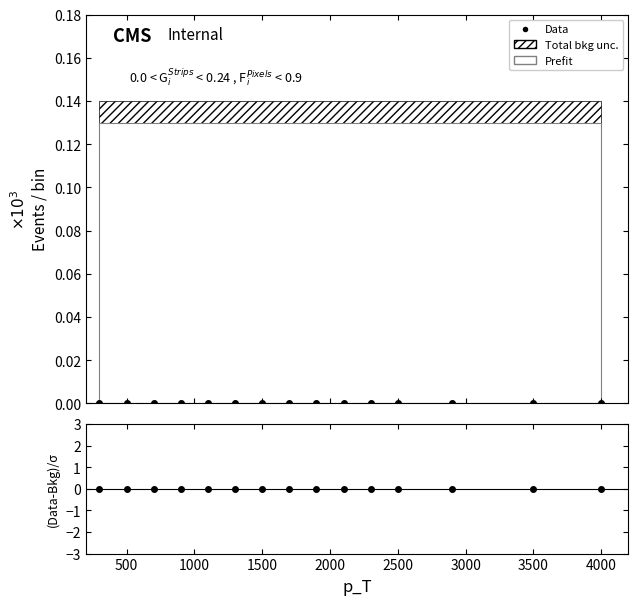

Reading left to right, list all the values displayed in this chart.

Mass Channel 0: 0.0	0.0	0.0	0.0	0.0	0.0	0.0	0.0	0.0	0.0	0.0	0.0	0.0	0.0	0.0
Mass Channel 1: 0.0	0.0	0.0	0.0	0.0	0.0	0.0	0.0	0.0	0.0	0.0	0.0	0.0	0.0	0.0
Prefit: 0.1	0.1	0.1	0.1	0.1	0.1	0.1	0.1	0.1	0.1	0.1	0.1	0.1	0.1	0.1
Total bkg upper: 0.1	0.1	0.1	0.1	0.1	0.1	0.1	0.1	0.1	0.1	0.1	0.1	0.1	0.1	0.1
Total bkg lower: 0.1	0.1	0.1	0.1	0.1	0.1	0.1	0.1	0.1	0.1	0.1	0.1	0.1	0.1	0.1
Data: 0.0	0.0	0.0	0.0	0.0	0.0	0.0	0.0	0.0	0.0	0.0	0.0	0.0	0.0	0.0